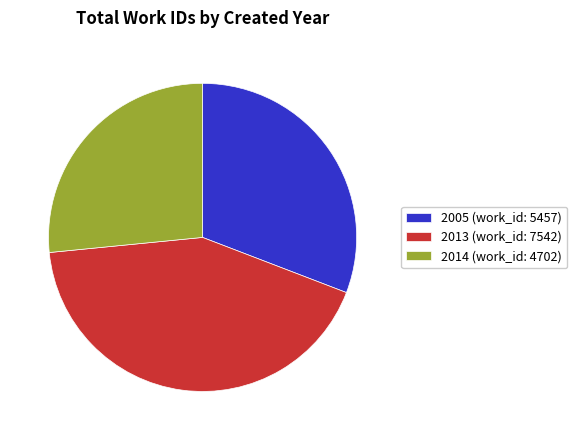

Which has a higher value, 2013 (work_id: 7542) or 2005 (work_id: 5457)?

2013 (work_id: 7542)